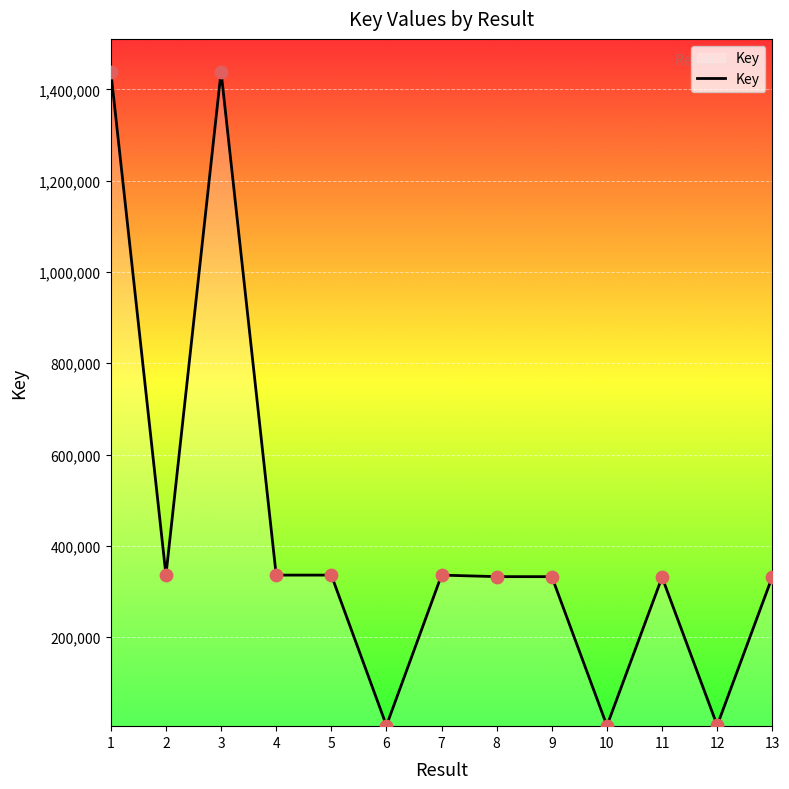

What is the change in value from 3 to 8?

-1106091